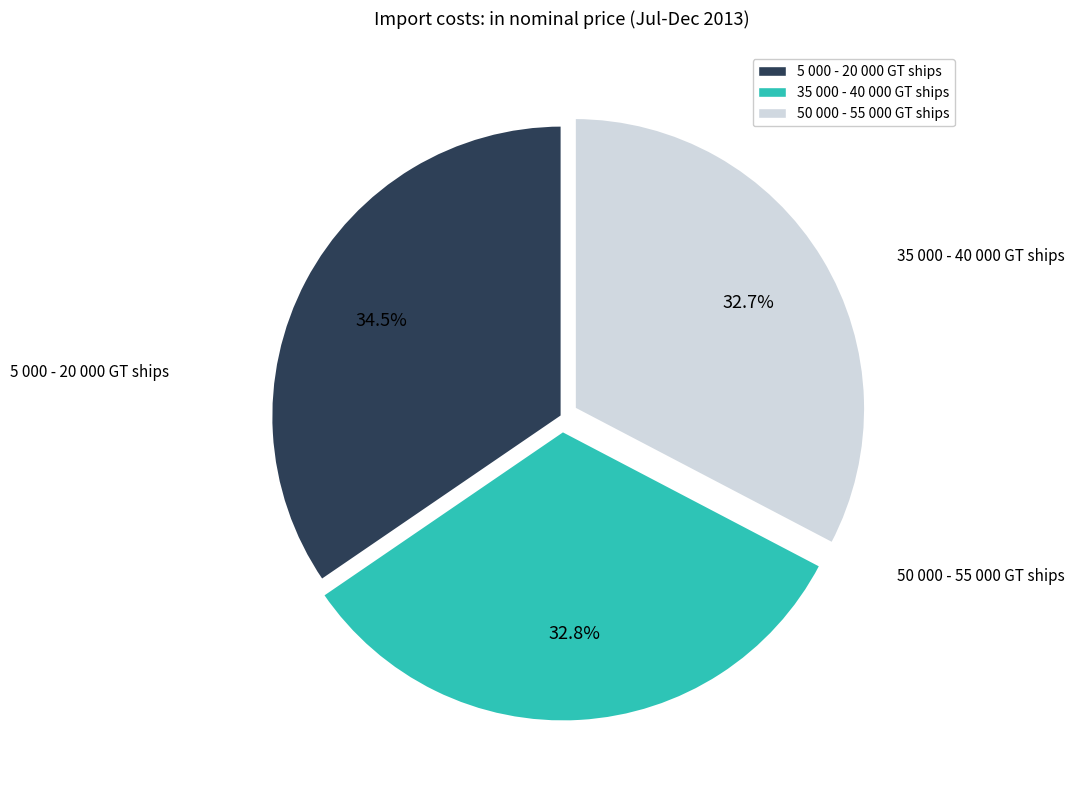

Which category has the biggest portion of the pie?

5 000 - 20 000 GT ships